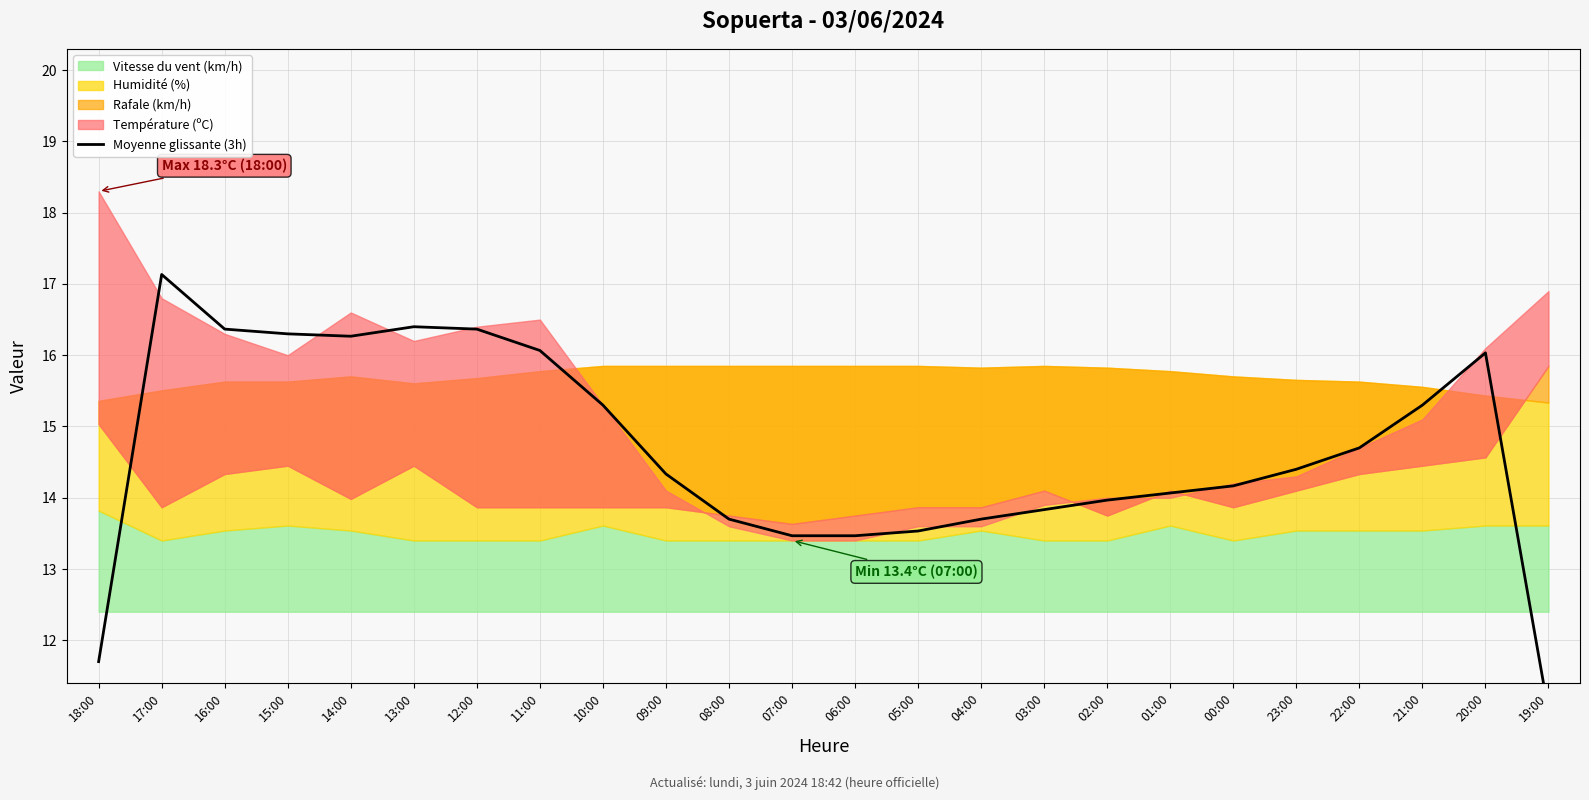

What is the sum of all values?

351.6